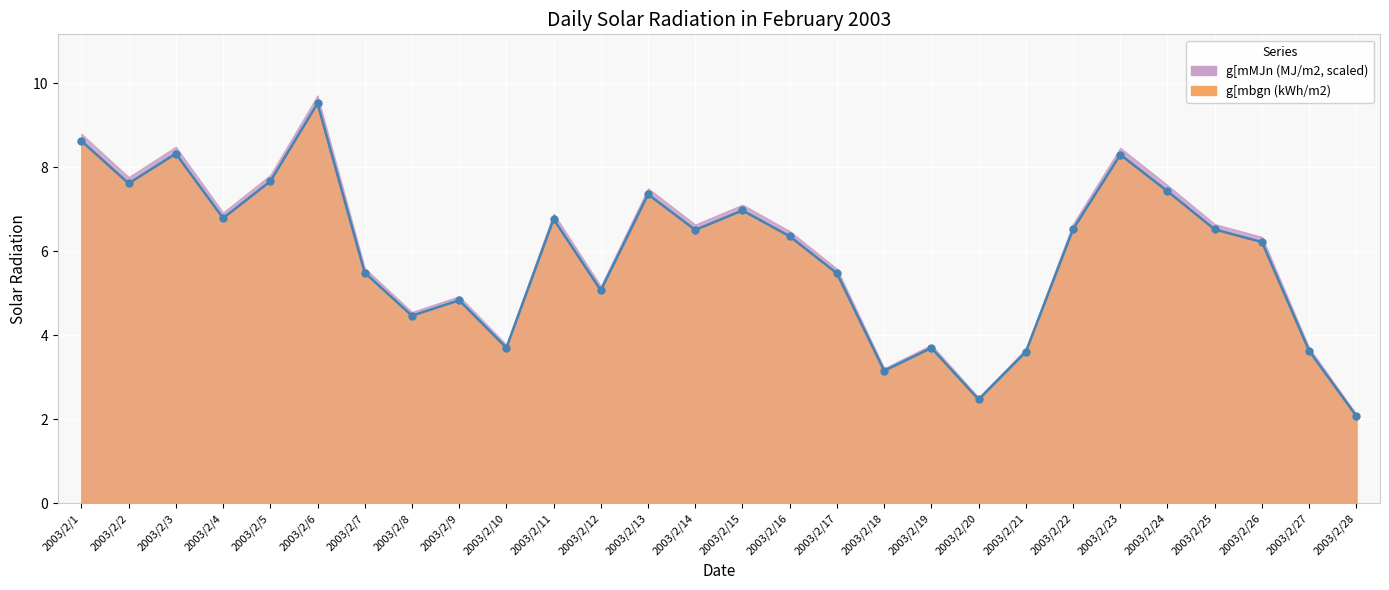

The chart shows a value of 7.4 at 2003/2/13. True or false?

True